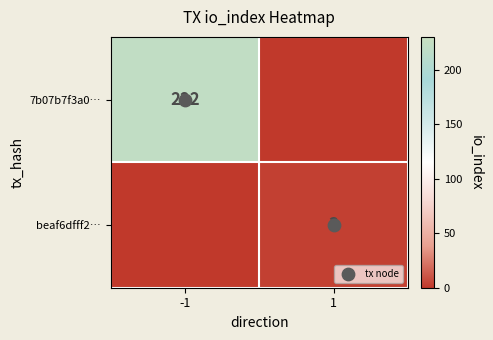

What is the sum of the 7b07b7f3a0… values at 1 and -1?

222